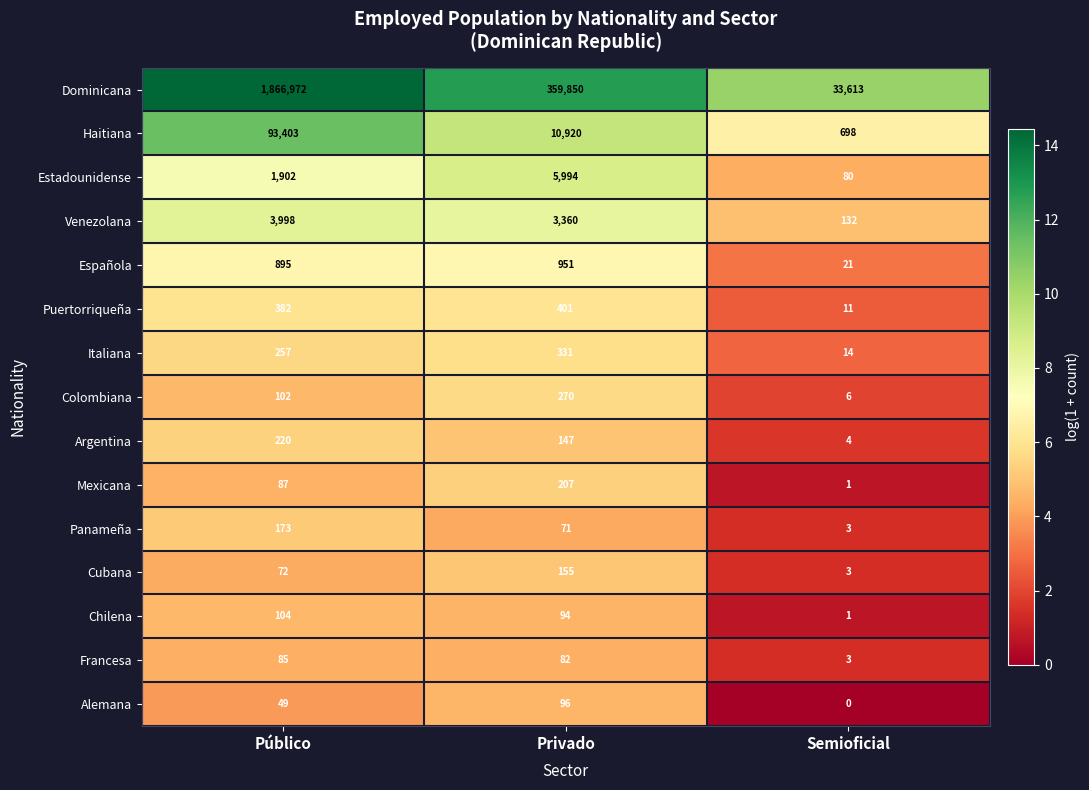

At Público, list the series in order from largest to smallest.

Dominicana, Haitiana, Venezolana, Estadounidense, Española, Puertorriqueña, Italiana, Argentina, Panameña, Chilena, Colombiana, Mexicana, Francesa, Cubana, Alemana